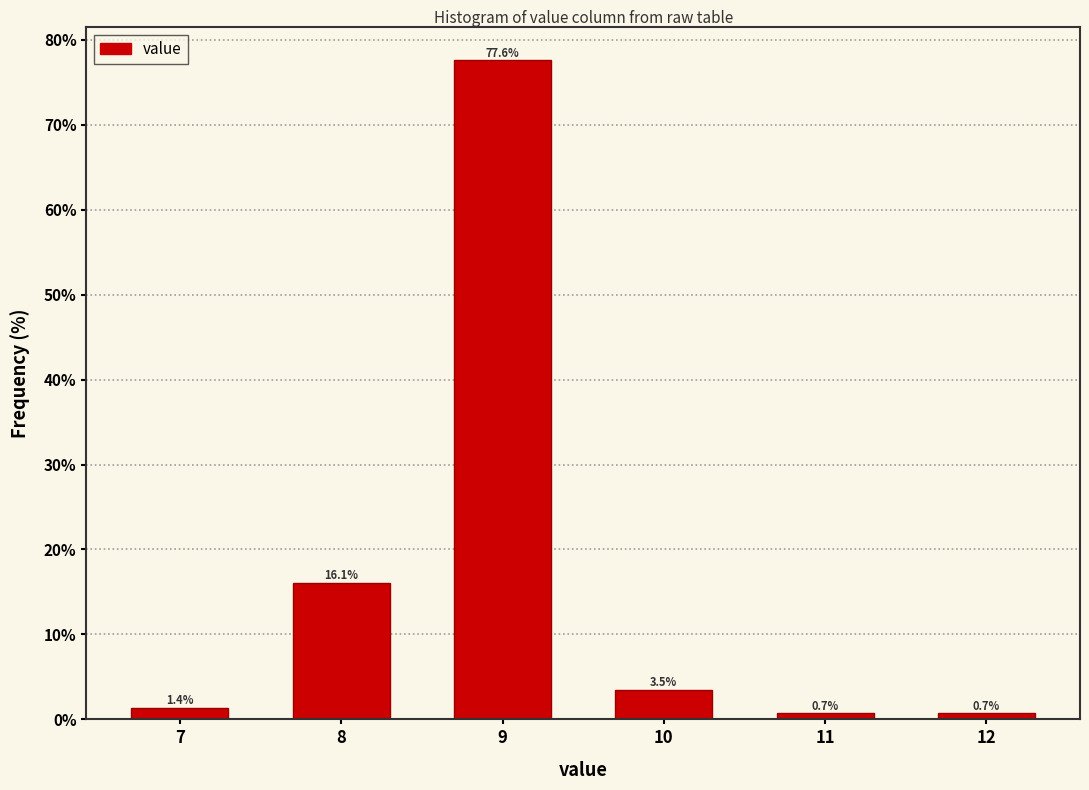

Reading left to right, list all the values displayed in this chart.

7=1.4	8=16.1	9=77.6	10=3.5	11=0.7	12=0.7